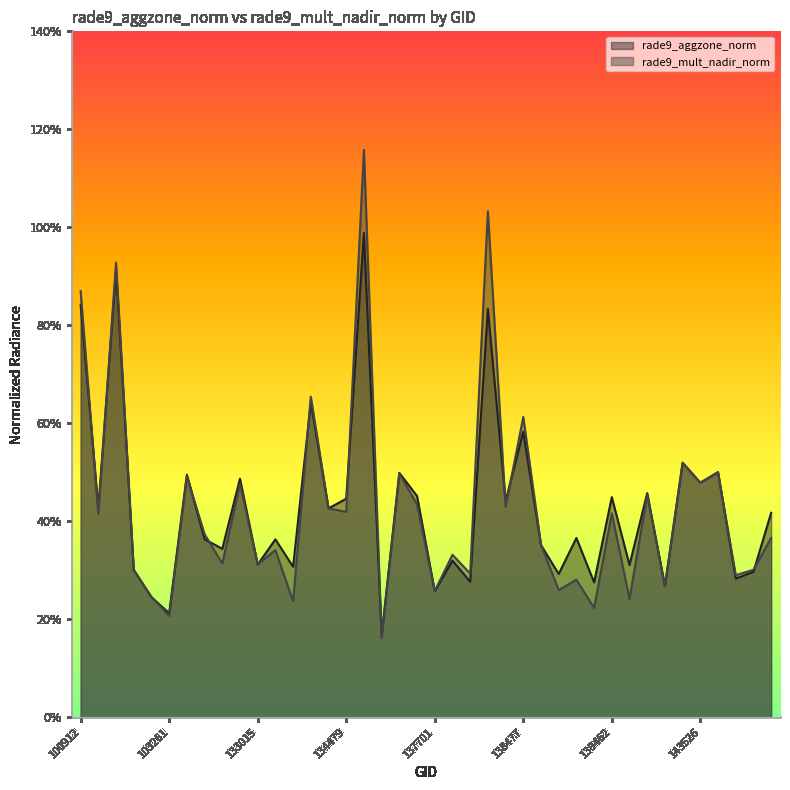

In rade9_mult_nadir_norm, how many points are higher than both neighbors (excluding endpoints)?

15